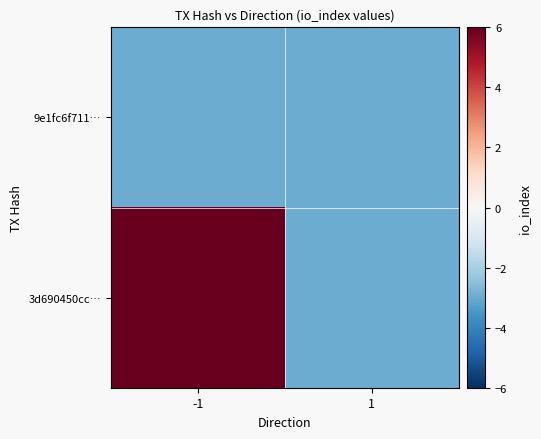

Count the number of data series in this chart.

2